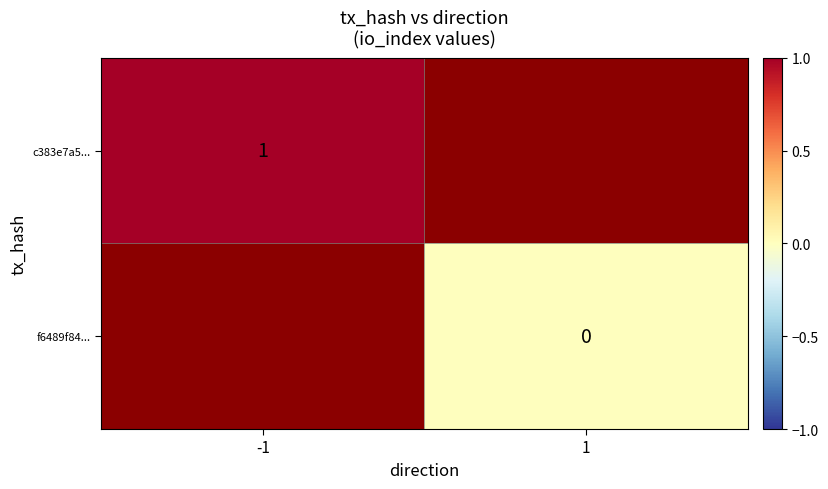

At how many categories does at least one series exceed 0?

1